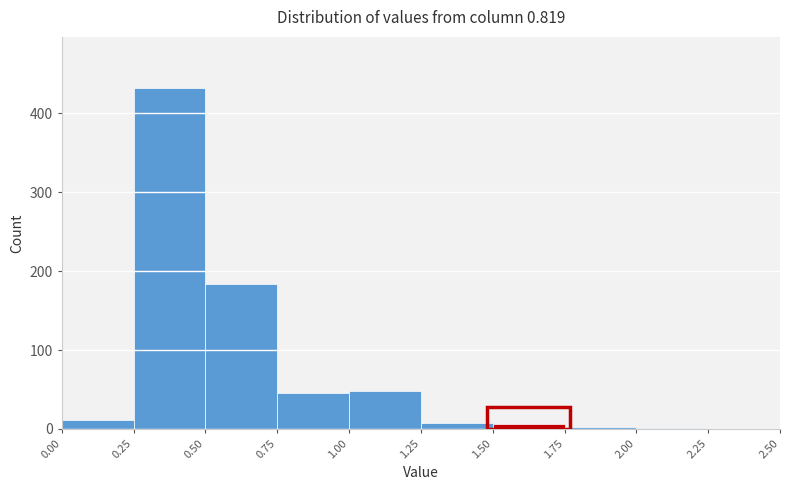

Reading left to right, list every bar in this chart as the range it spans on the x-axis followed by its height. The values are not printed on the chart, so give them approximately, as read against the axis.

0.00 to 0.25: 10
0.25 to 0.50: 430
0.50 to 0.75: 180
0.75 to 1.00: 50
1.00 to 1.25: 50
1.25 to 1.50: under 10
1.50 to 1.75: under 10
1.75 to 2.00: under 10
2.00 to 2.25: under 10
2.25 to 2.50: 0